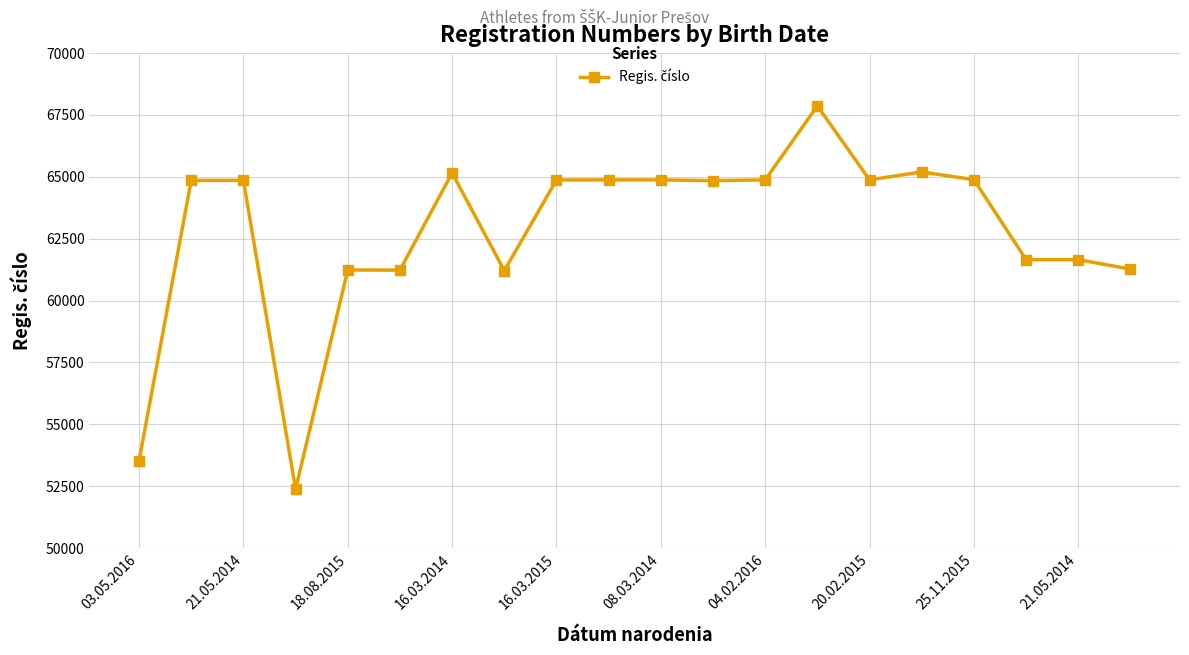

What is the difference between the maximum and second lowest values?

14336